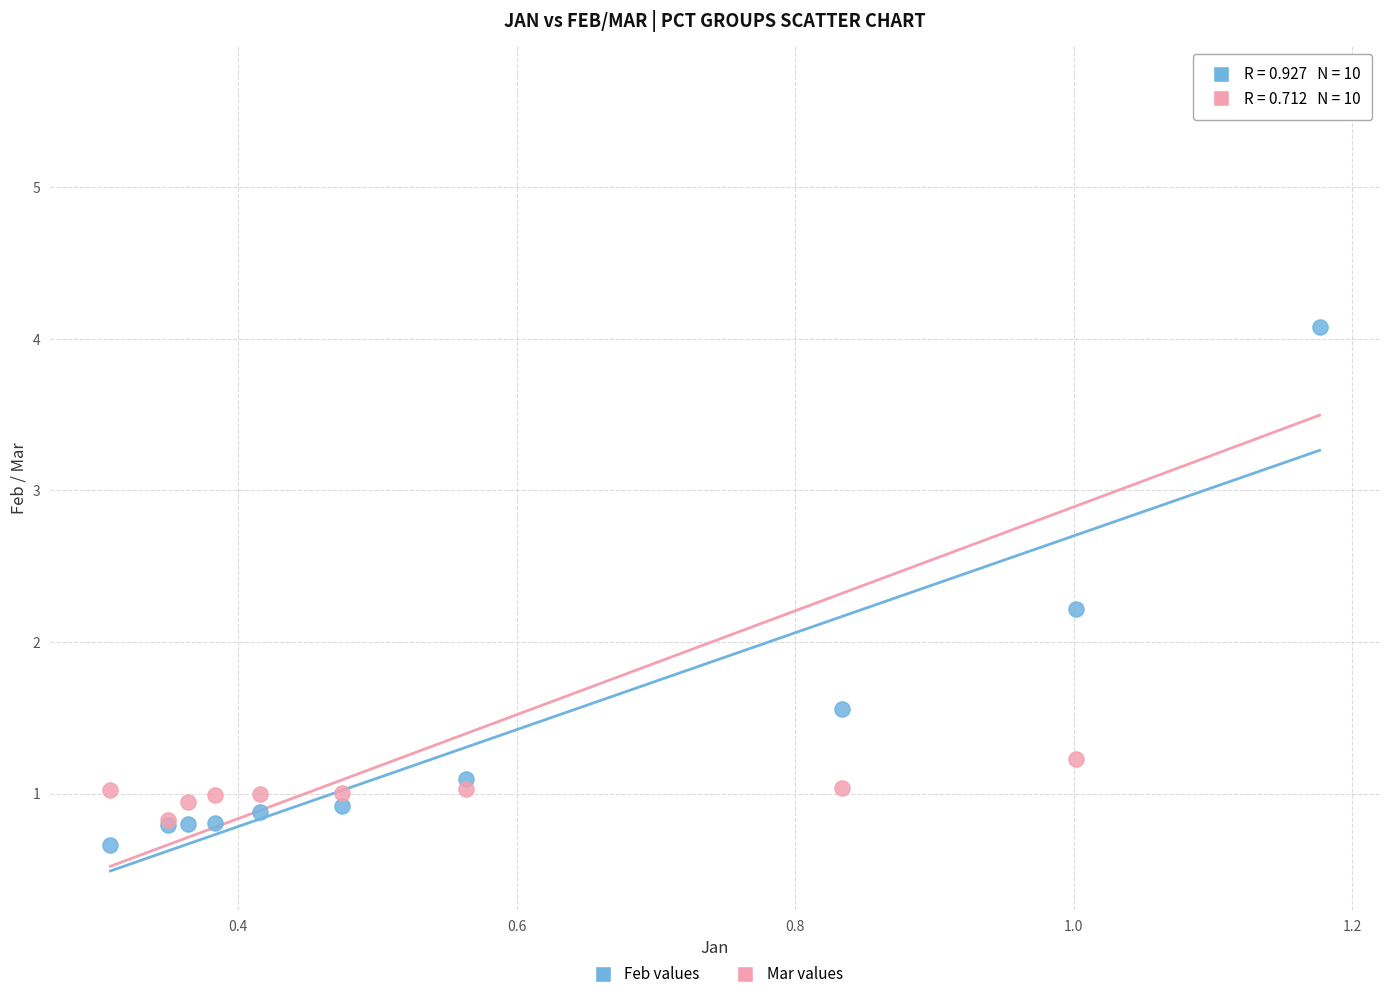

Across all series, what Y value is closest to 3?

2.2